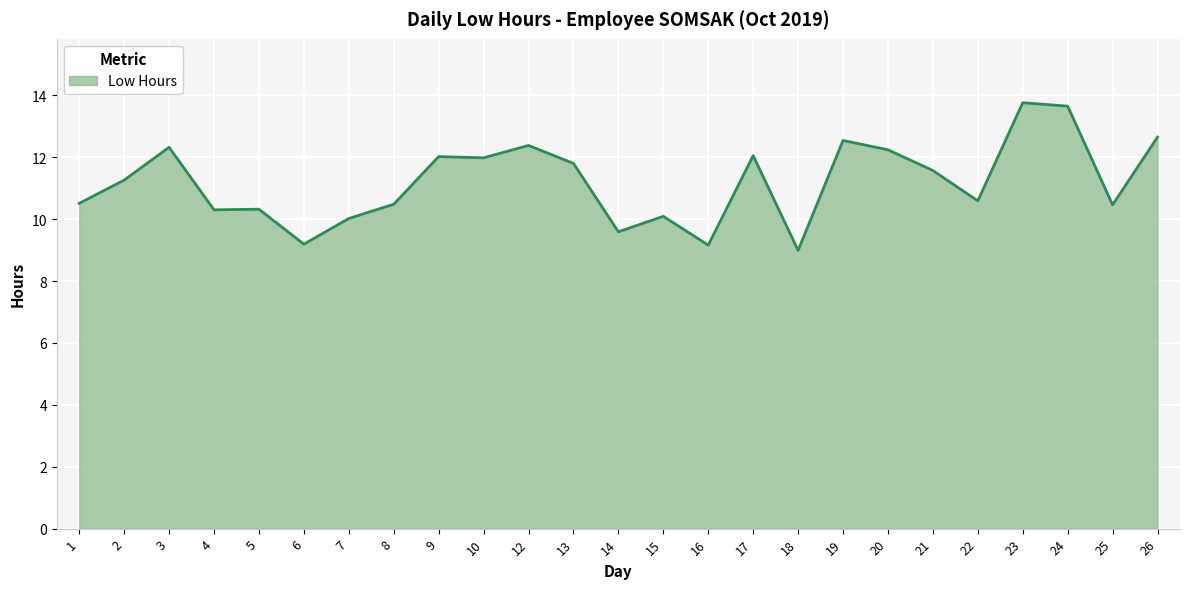

Which category has the lowest value across all series?

18